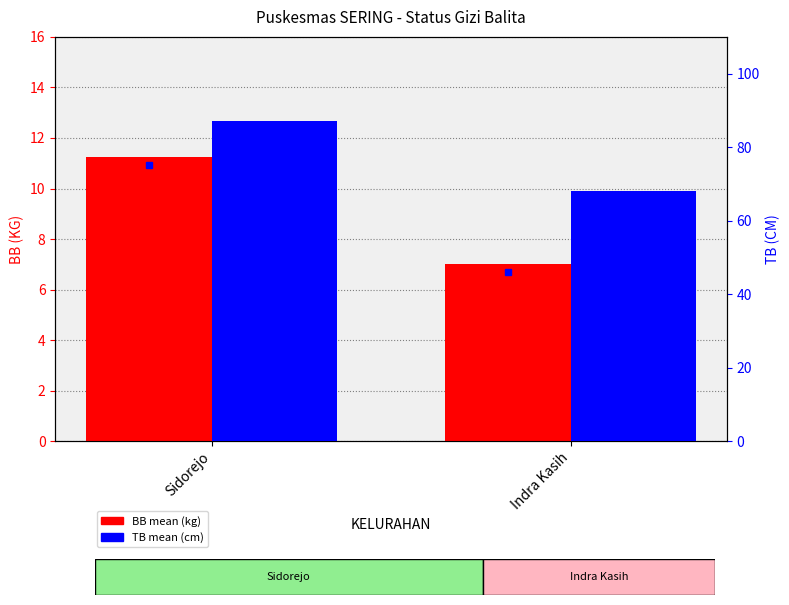

Rank the series by their maximum value, from lowest to highest.

BB mean (kg), TB mean (cm)